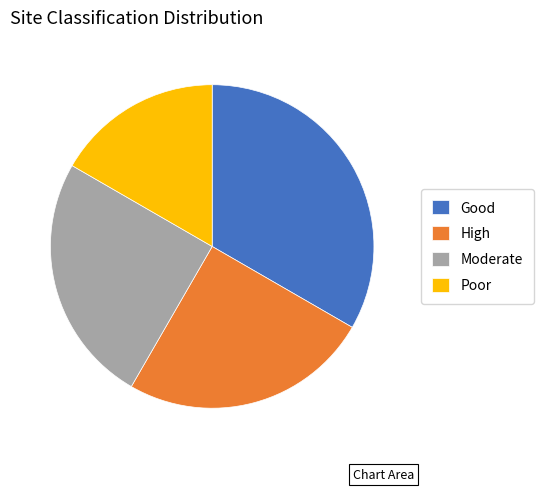

Approximately how many times larger is the value at Moderate compared to High?

1.0